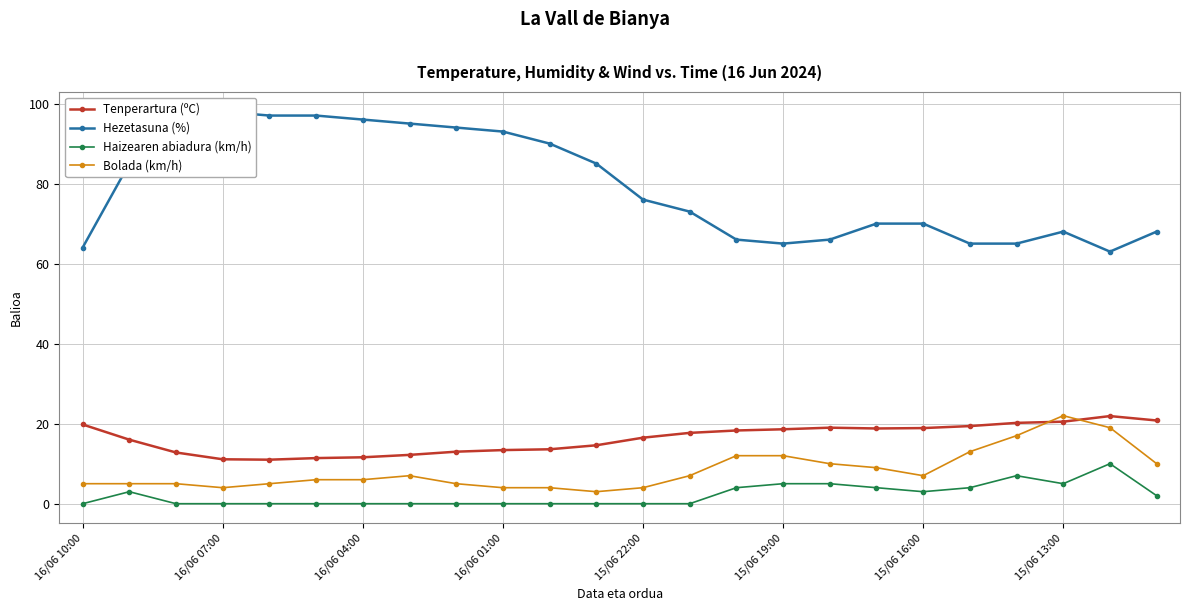

What are all the series names shown in the legend?

Tenperartura (ºC), Hezetasuna (%), Haizearen abiadura (km/h), Bolada (km/h)